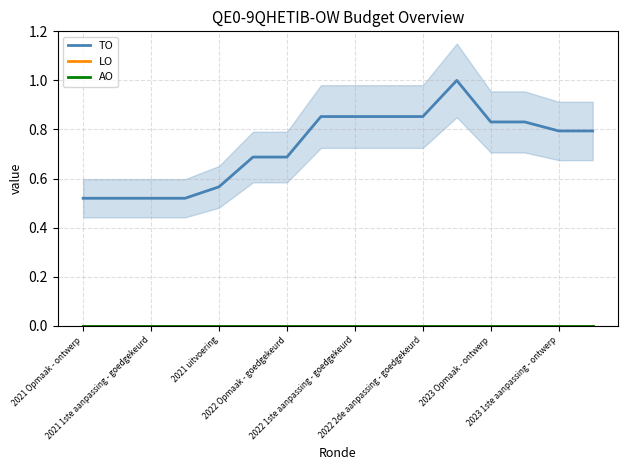

Is this an area chart (filled region under the line)?

No